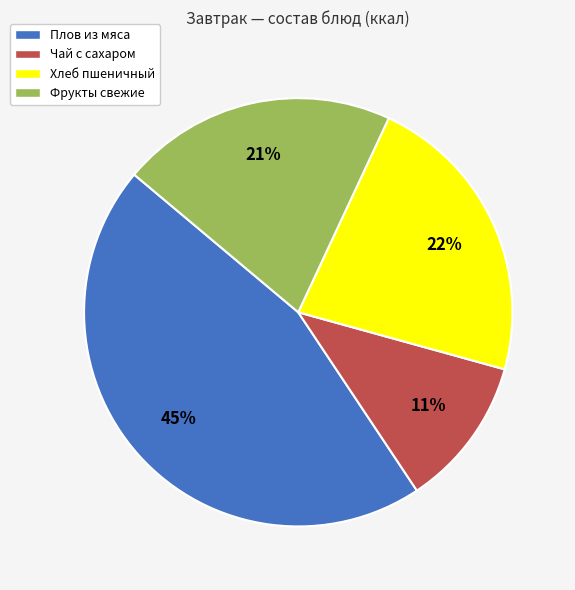

What percentage is the Плов из мяса slice, to the nearest percent?

45%